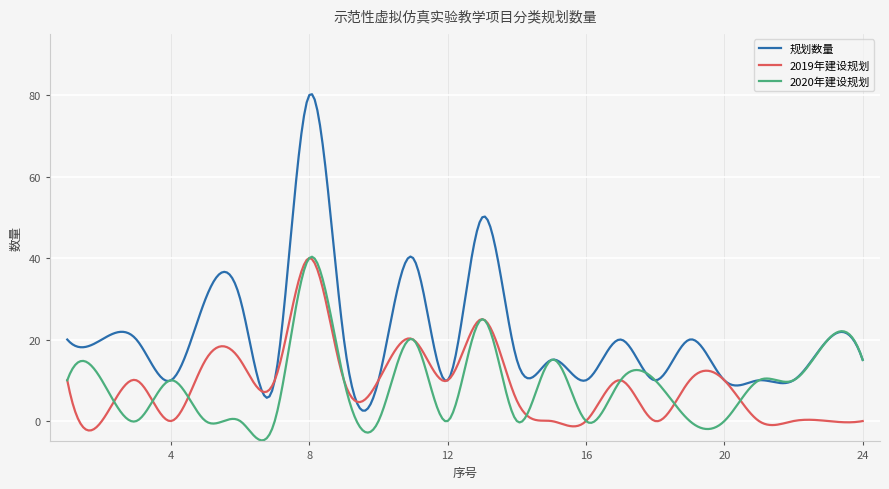

What is the maximum value for 2019年建设规划?

40.0